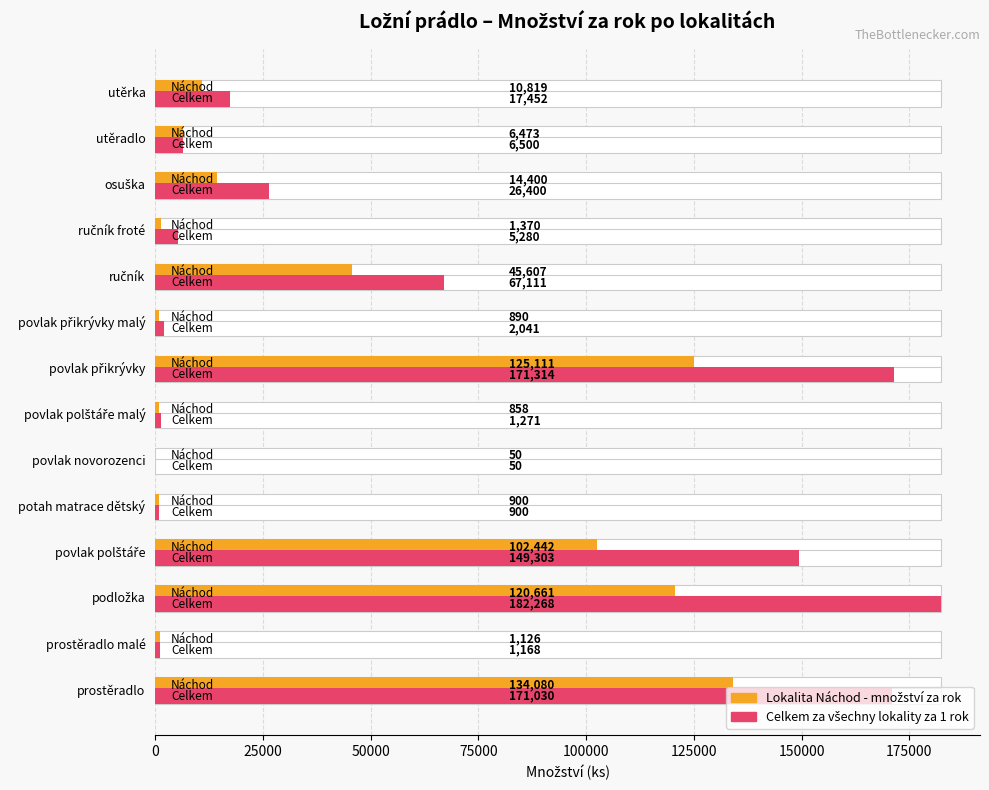

Which series changed the most between povlak polštáře and ručník froté?

Celkem za všechny lokality za 1 rok